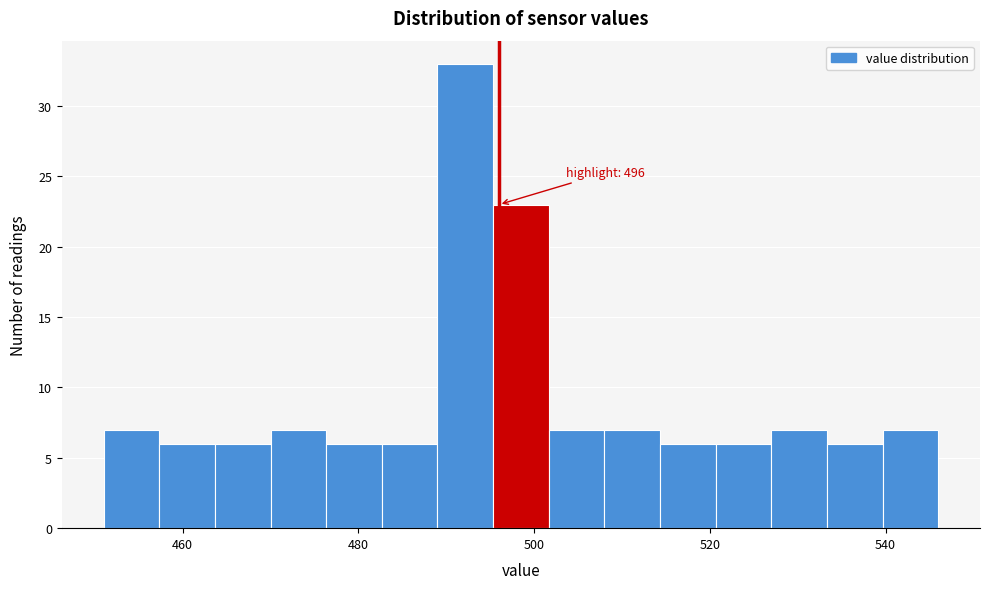

Around what value on the x-axis is the tallest bar? Give the approximate position of its centre, as read against the axis.

492